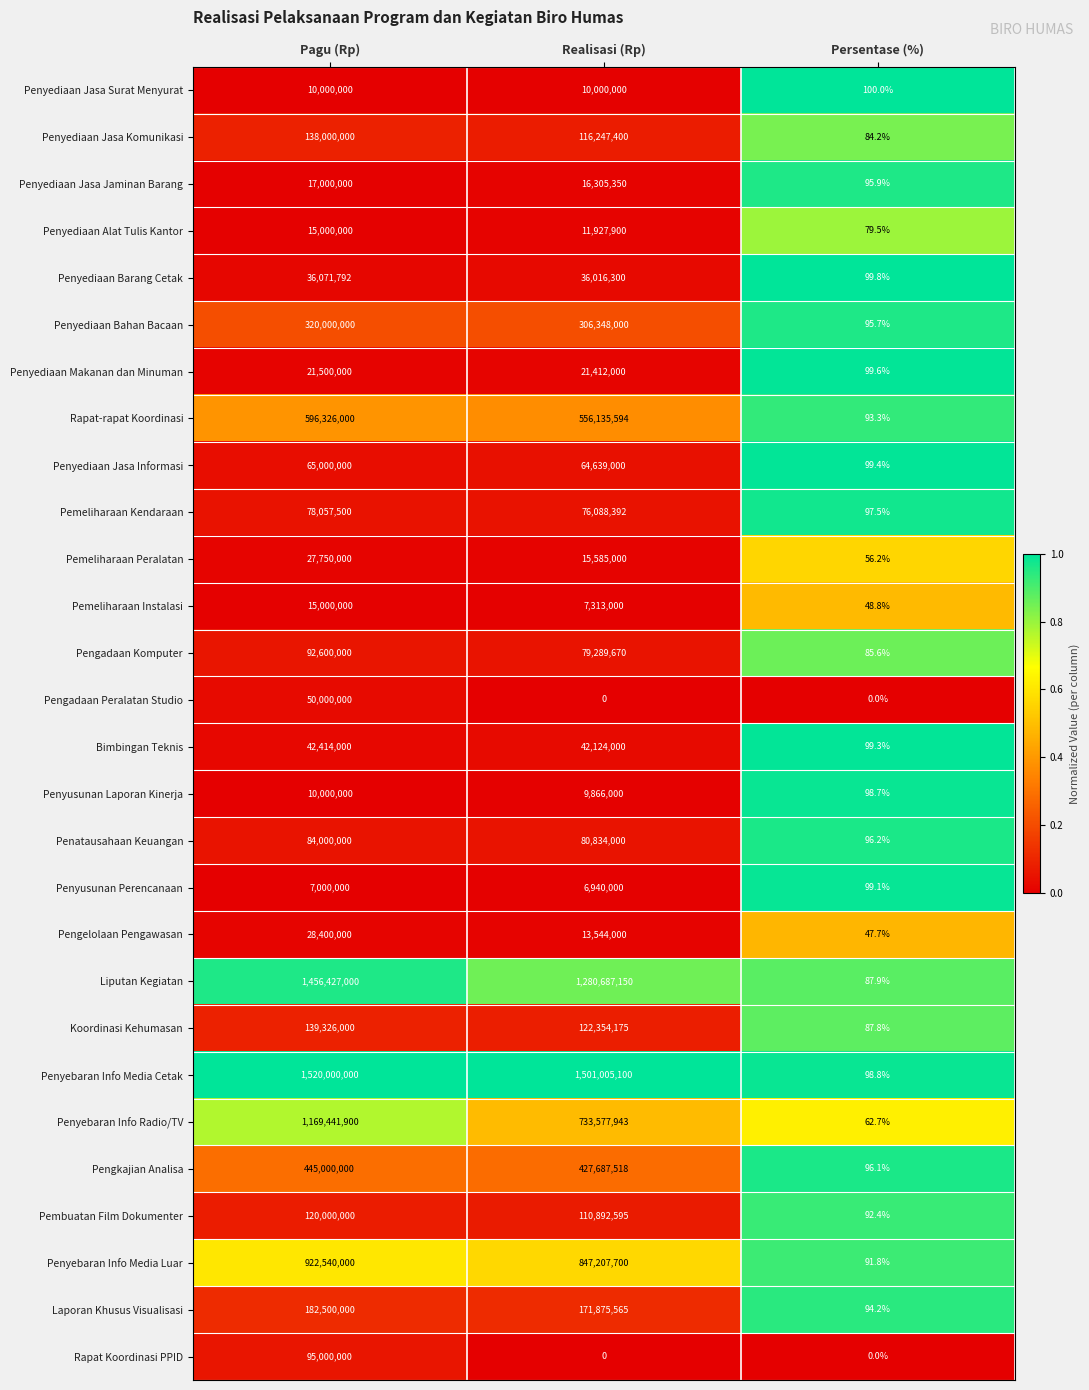

At which label does Pengelolaan Pengawasan first exceed 13544000?

Pagu (Rp)